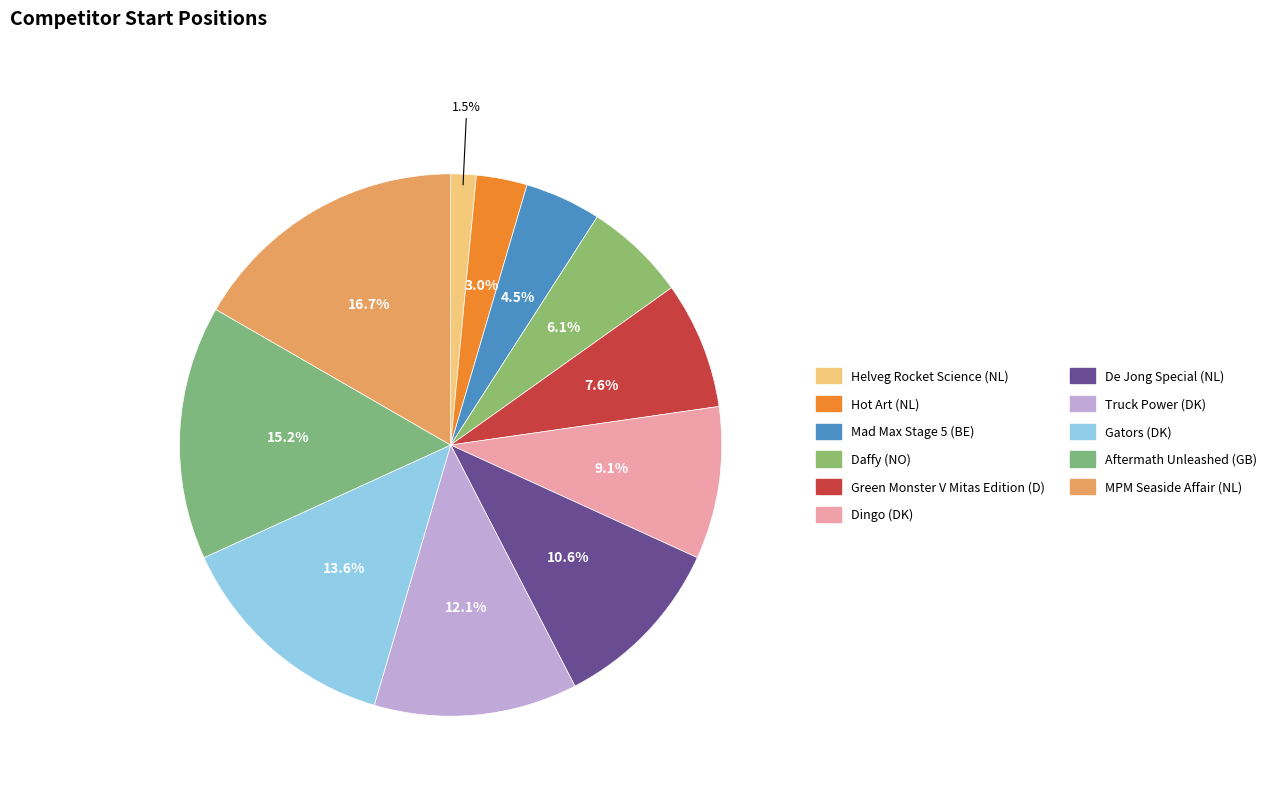

The Truck Power (DK) slice represents 1% of the pie. True or false?

False